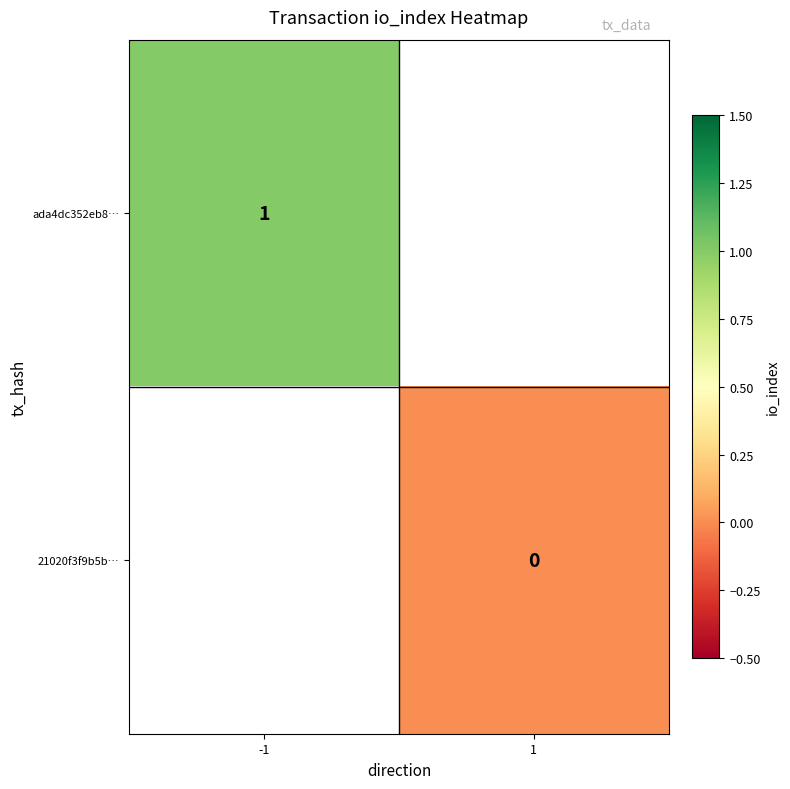

True or false: ada4dc352eb8… has a value of 1 at -1.

True